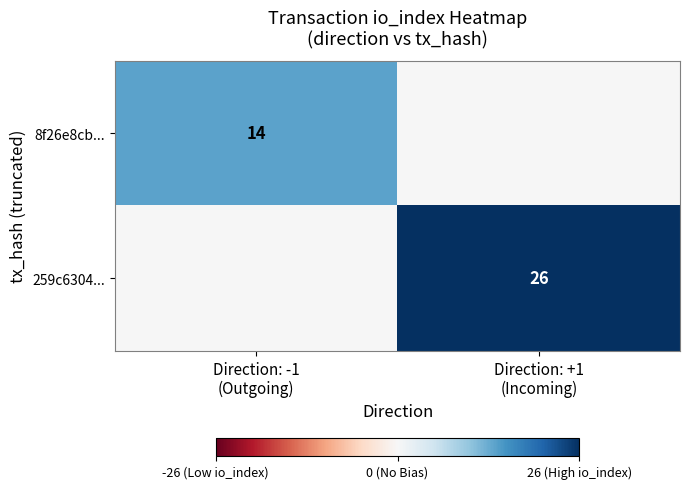

Which series has the largest range (max minus min)?

259c6304...